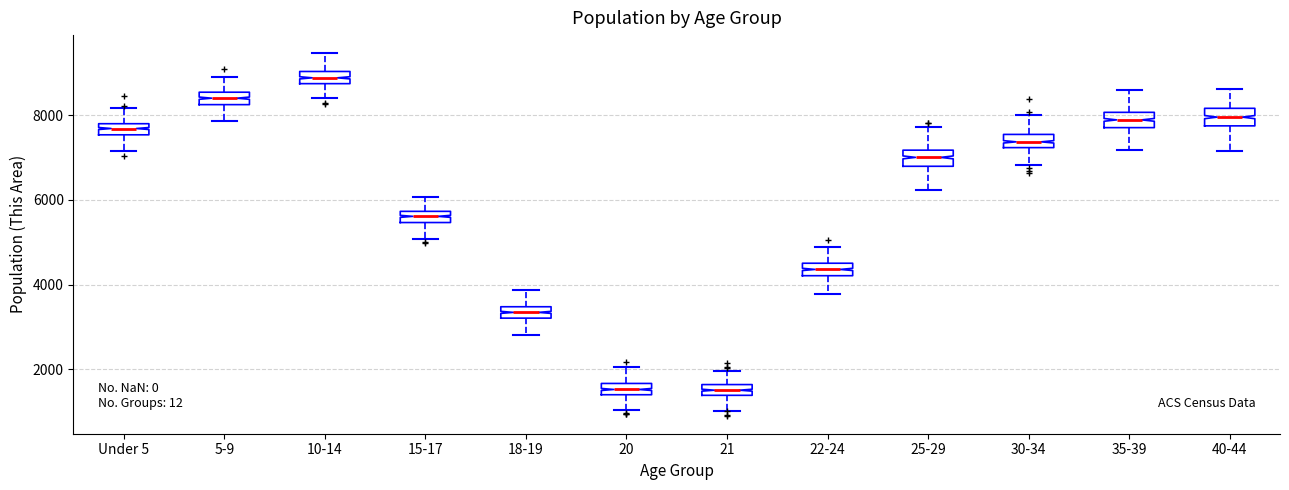

Which box's median line is the highest?

10-14